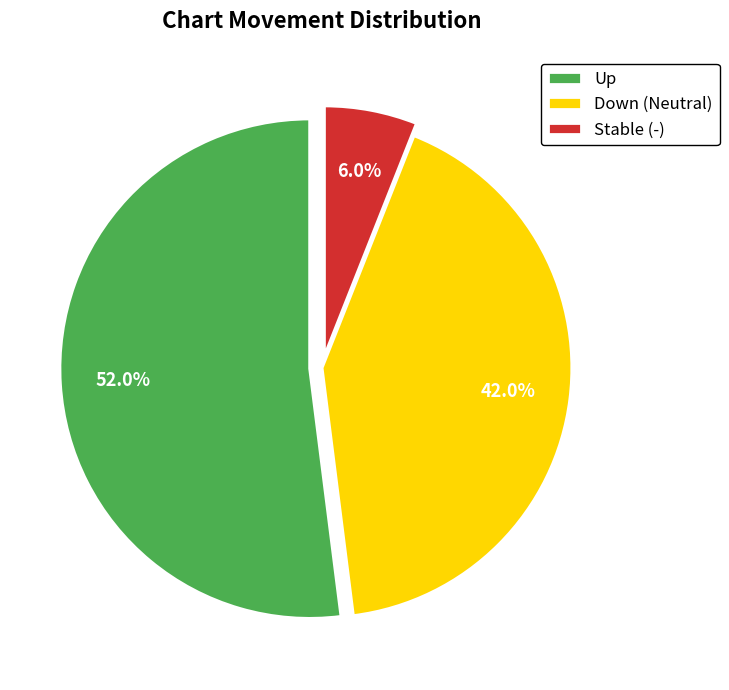

Rank the categories by value from highest to lowest.

Up, Down (Neutral), Stable (-)